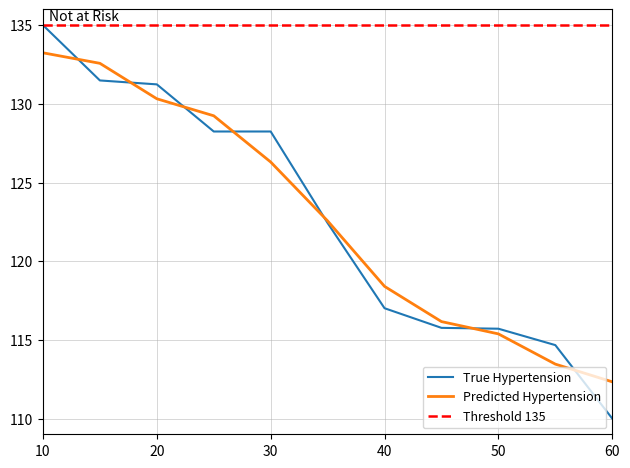

Does the chart have visible grid lines?

Yes